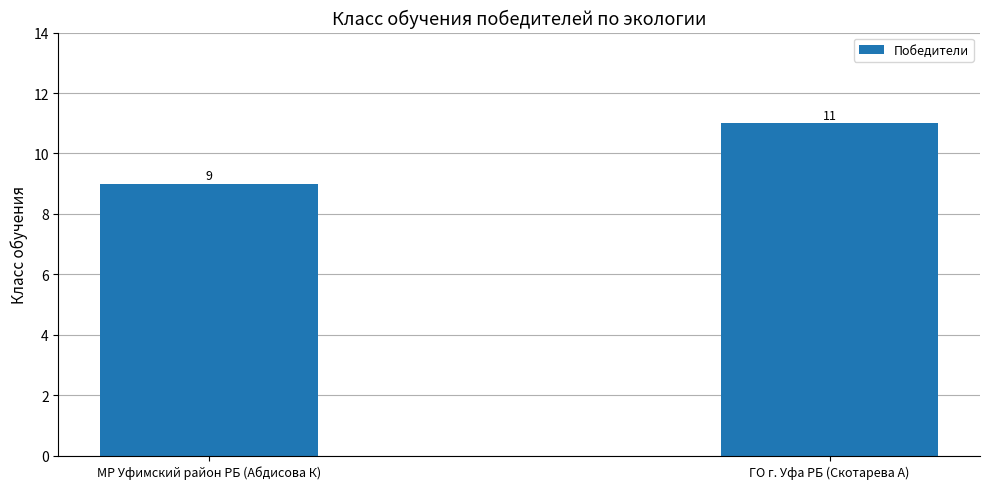

Reading left to right, what are all the values shown in this chart?

МР Уфимский район РБ (Абдисова К)=9	ГО г. Уфа РБ (Скотарева А)=11